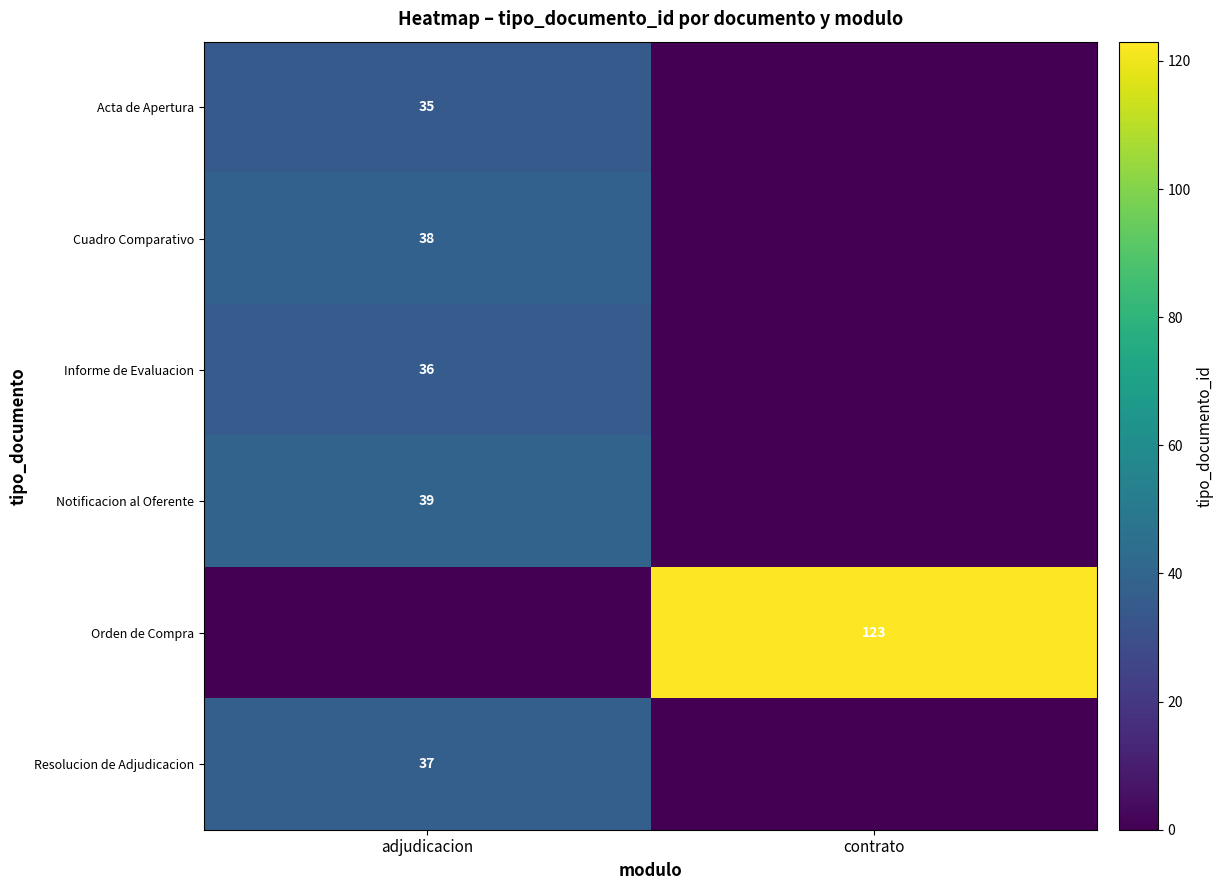

At how many categories does at least one series exceed 24?

2